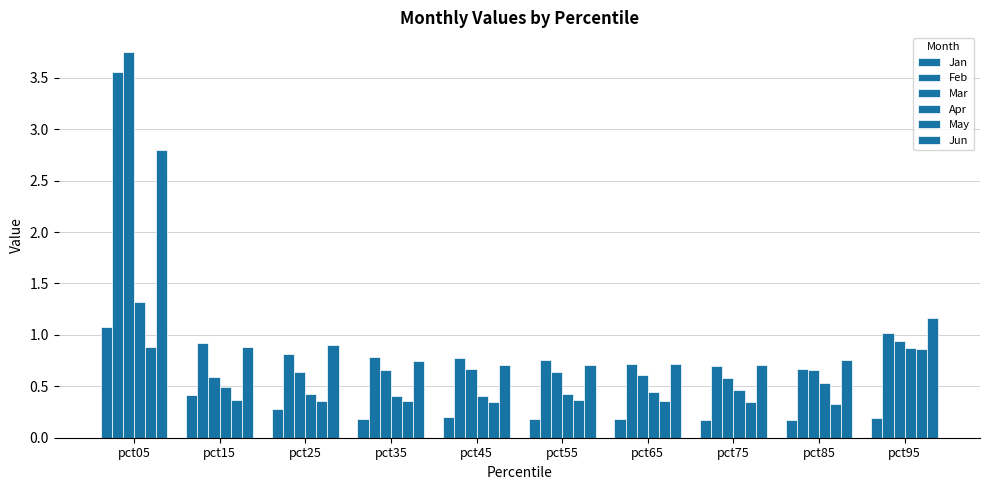

What is the value of the Mar bar at the 8th from the left?

0.6